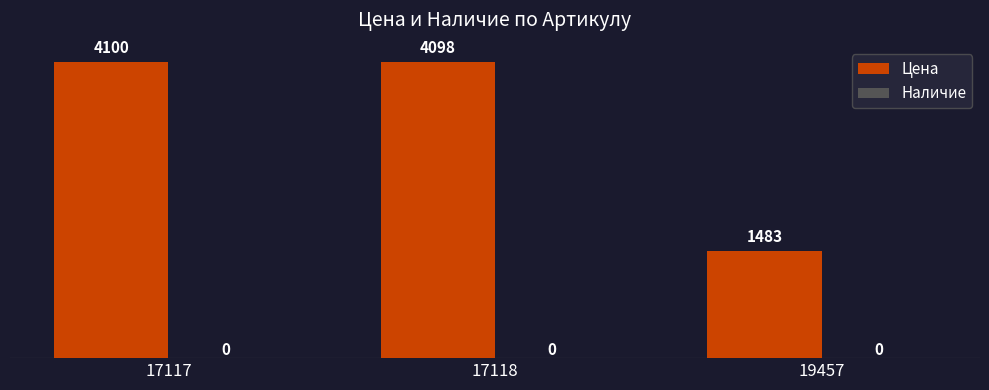

What is the average value?

3227